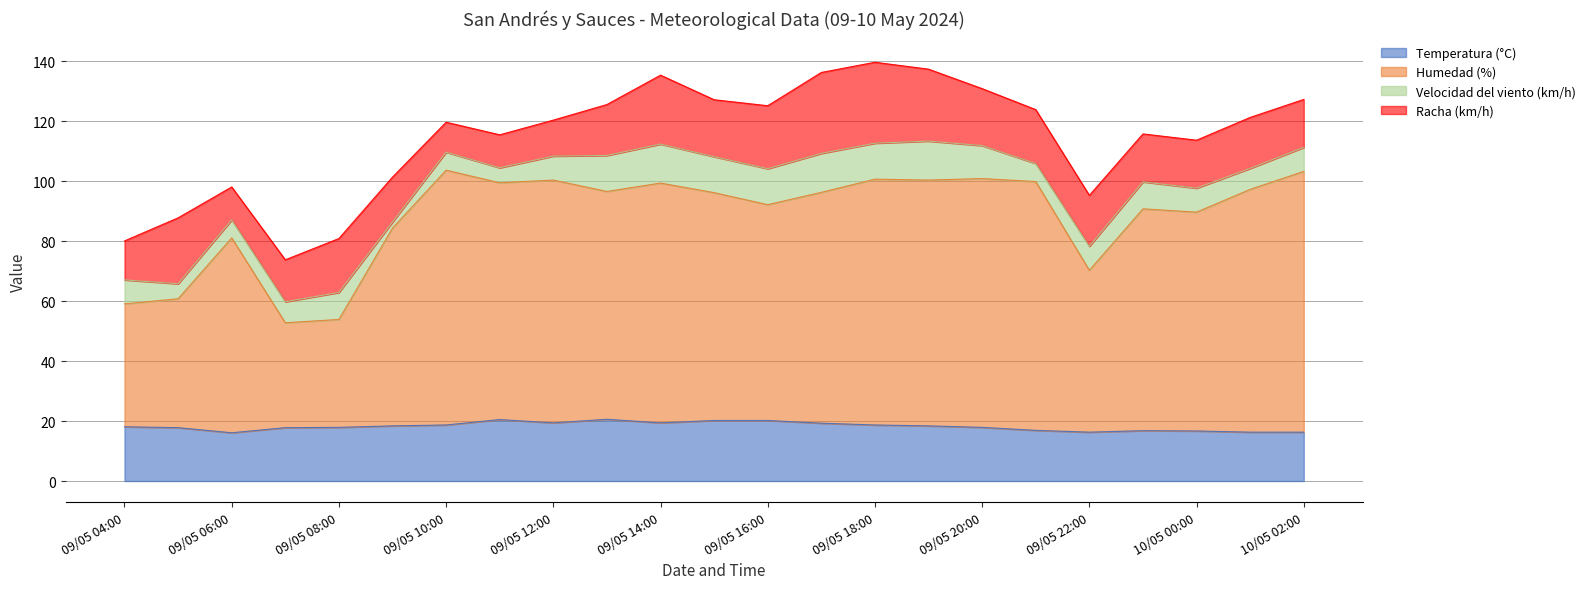

Which series has the largest total across all categories?

Humedad (%)